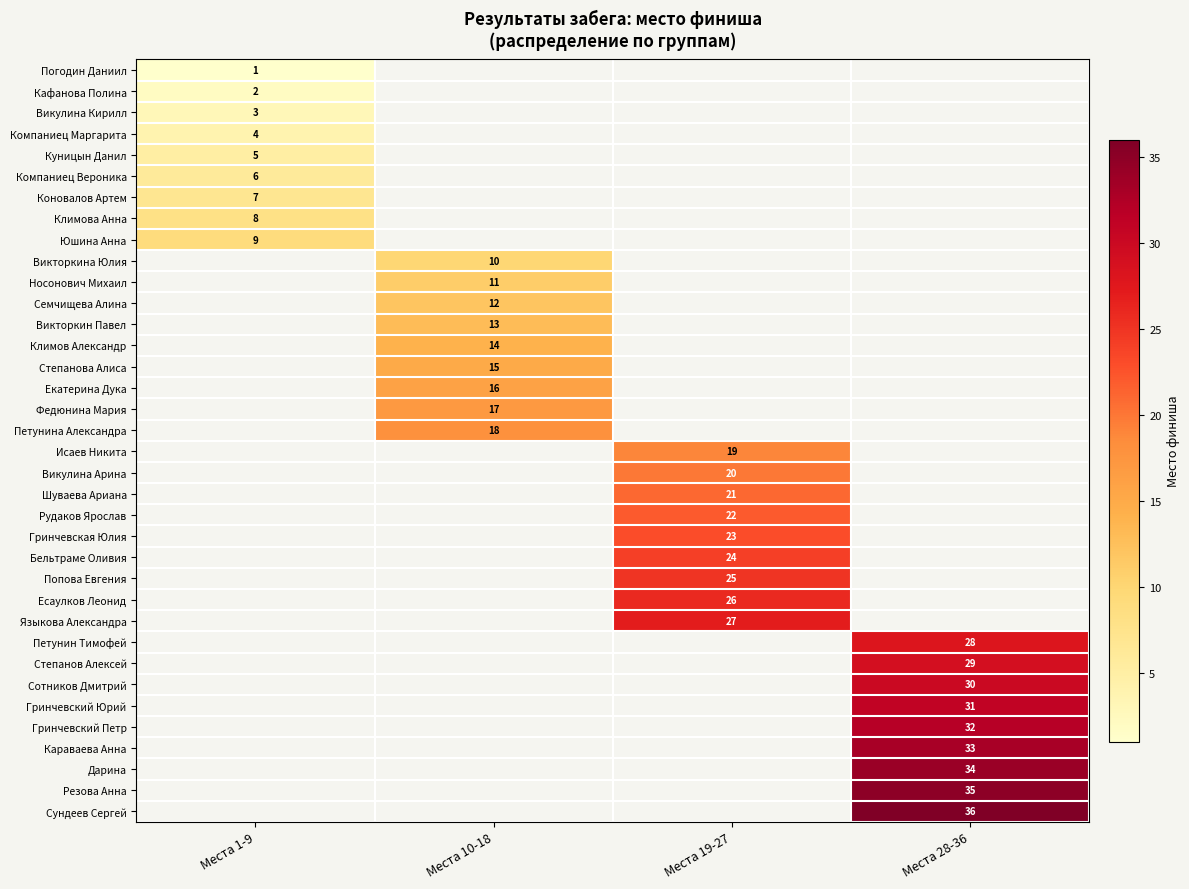

Which category has the highest value across all series?

Места 28-36